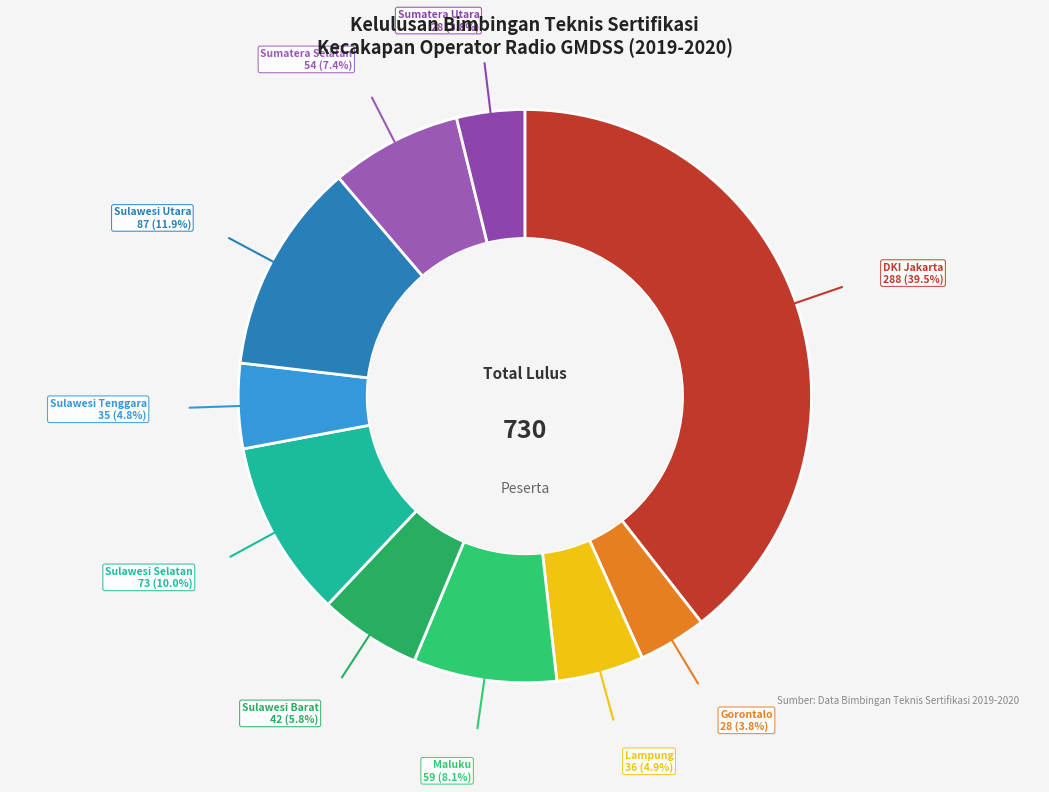

Is Sulawesi Utara the majority of the pie?

No